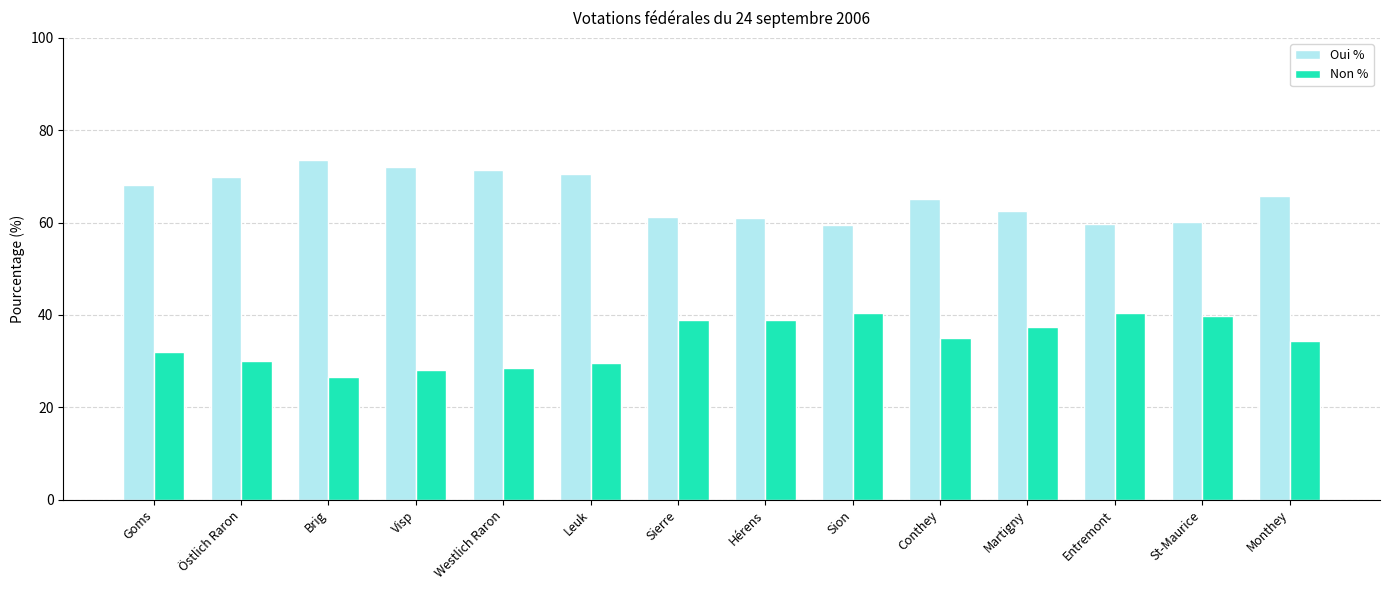

What is the label of the 10th bar from the left?

Conthey